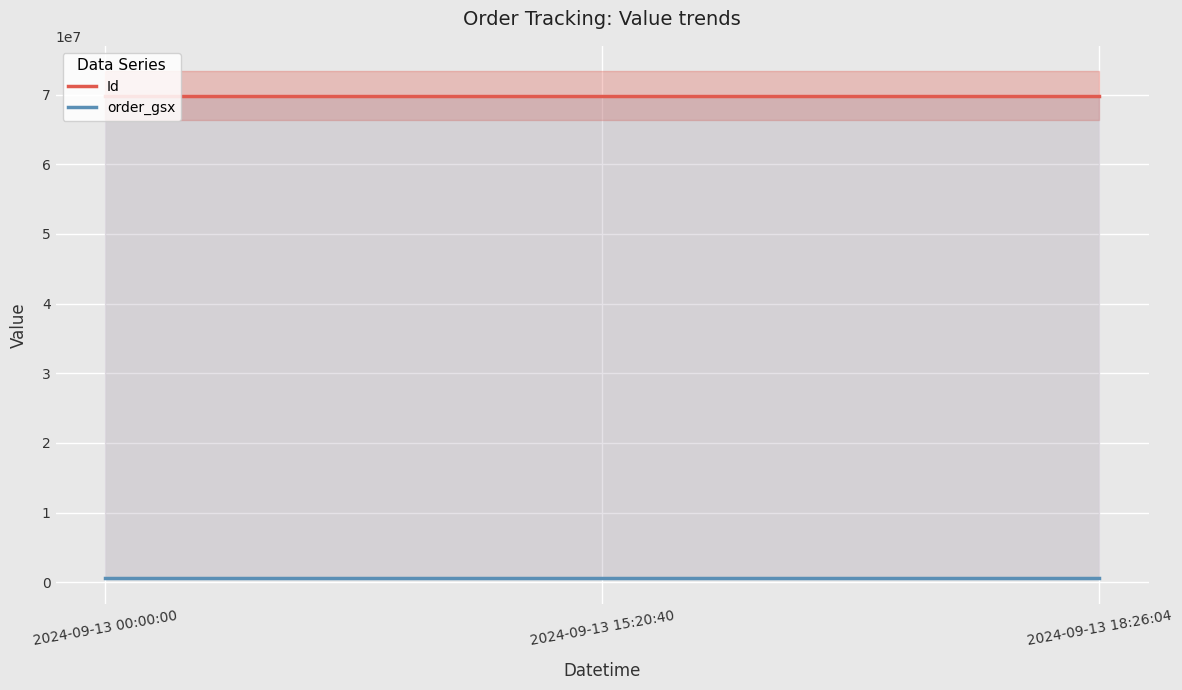

Which label corresponds to the largest value in the chart?

2024-09-13 18:26:04